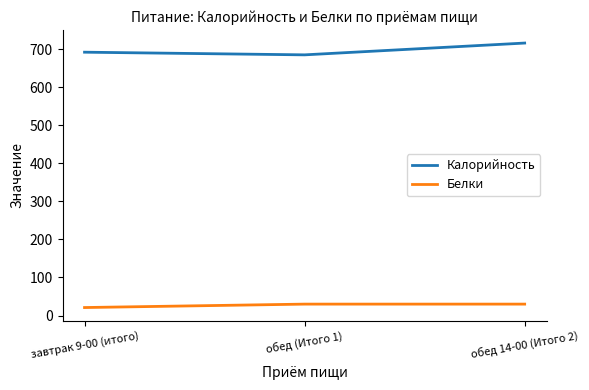

At how many categories does at least one series exceed 143?

3